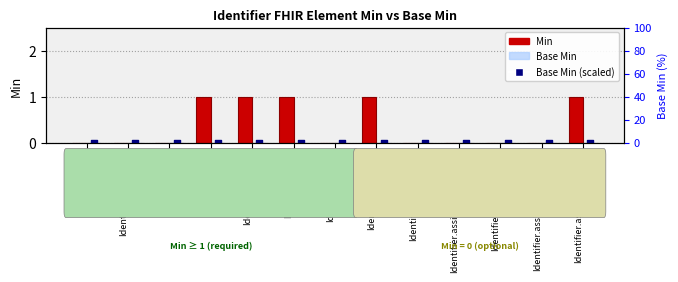

What are all the series names shown in the legend?

Min, Base Min, Base Min (scaled)